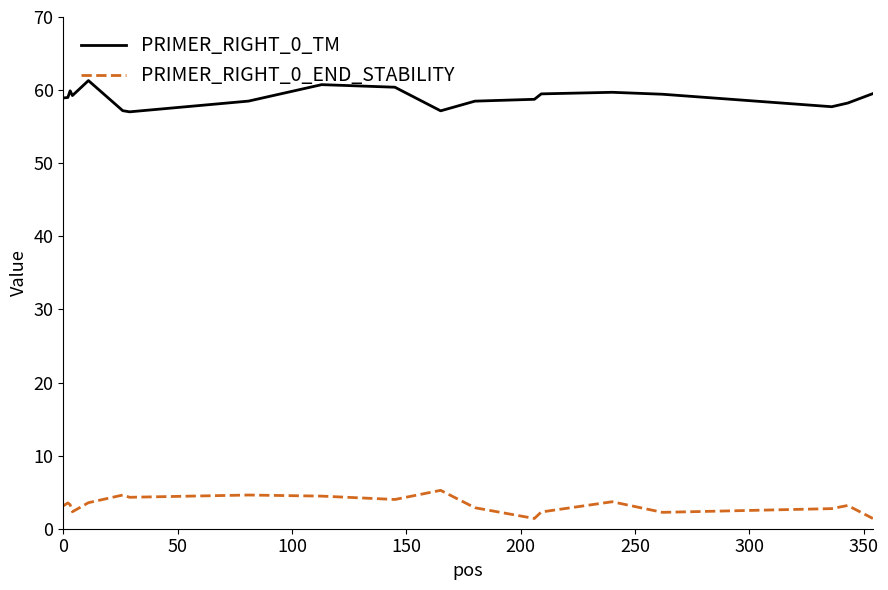

What is the difference between the maximum and minimum values in the PRIMER_RIGHT_0_TM series?

4.3